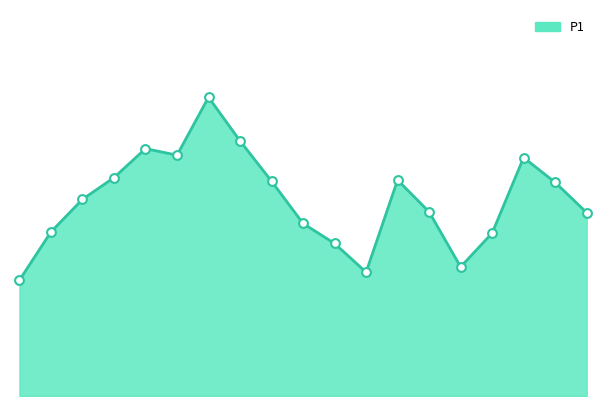

Does the chart have visible grid lines?

No